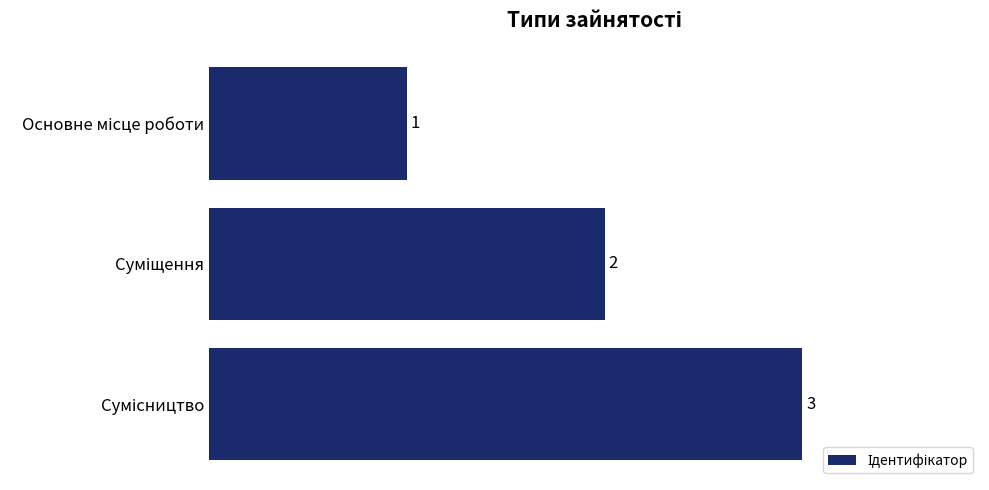

What is the sum of all values?

6